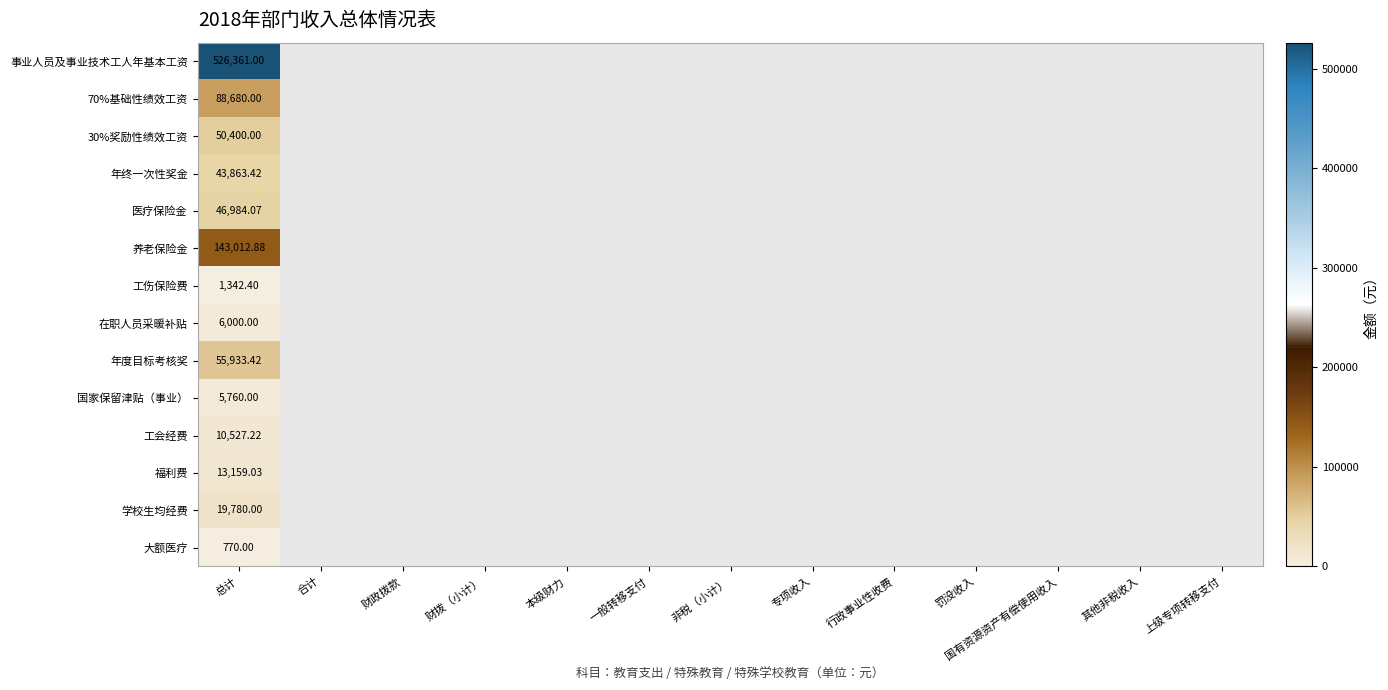

What value does the 医疗保险金 series have at 总计?

46984.1